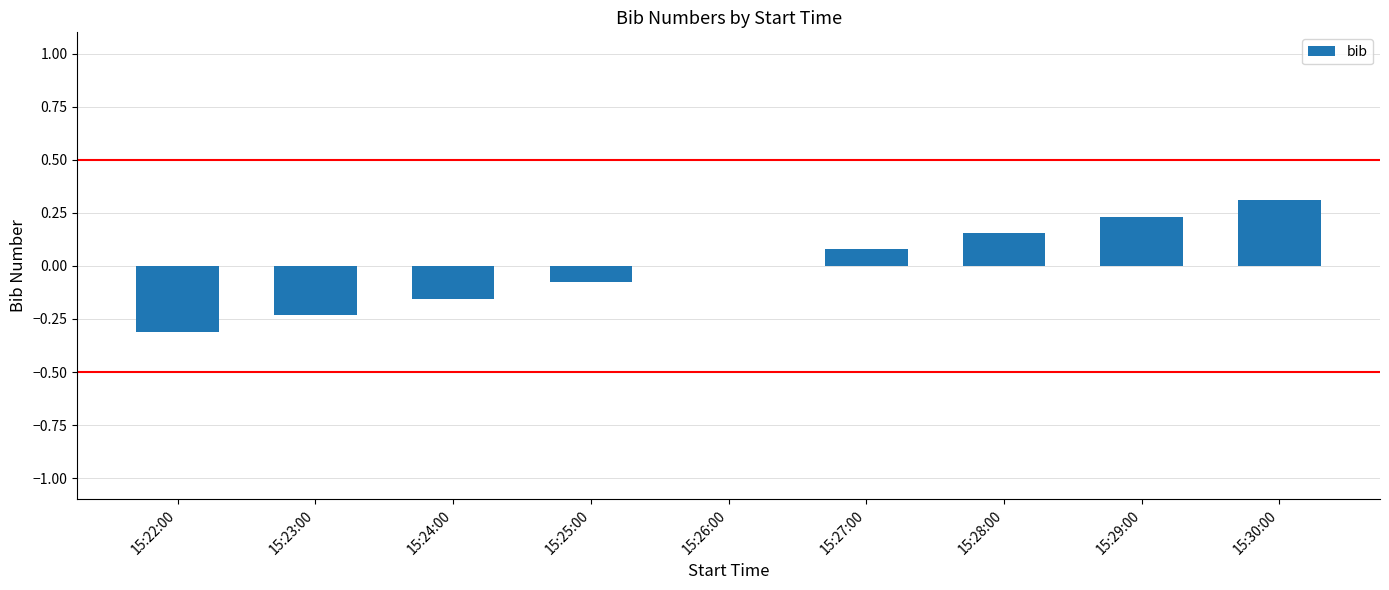

Which has a higher value, 15:28:00 or 15:29:00?

15:29:00